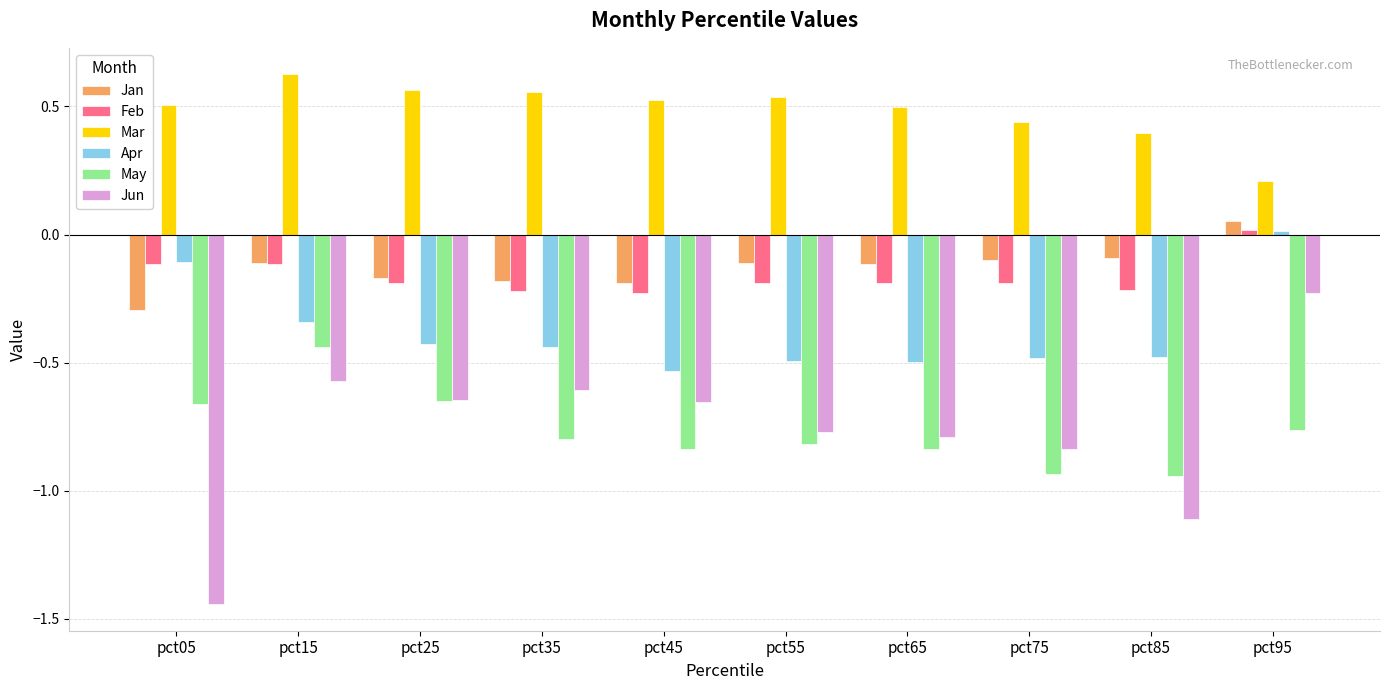

The Mar series shows 0.6 at pct85. True or false?

False